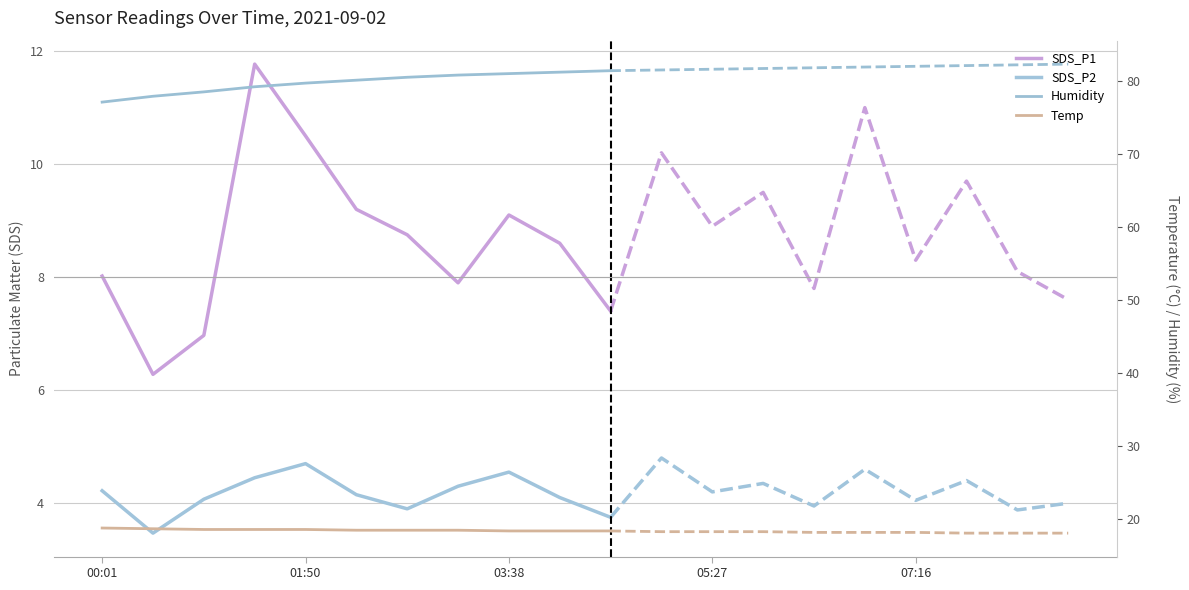

Which series has the largest total across all categories?

Humidity